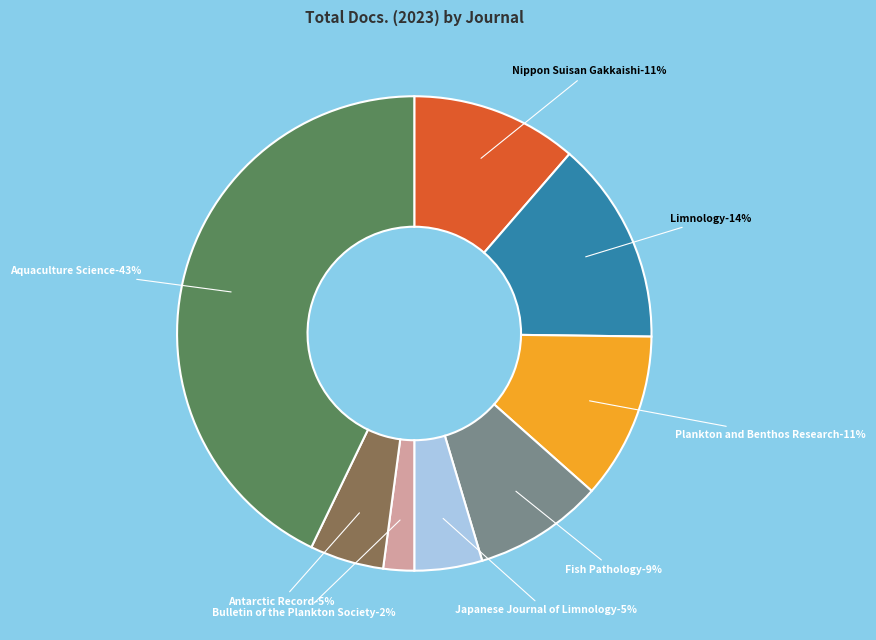

The Bulletin of the Plankton Society slice represents 17% of the pie. True or false?

False